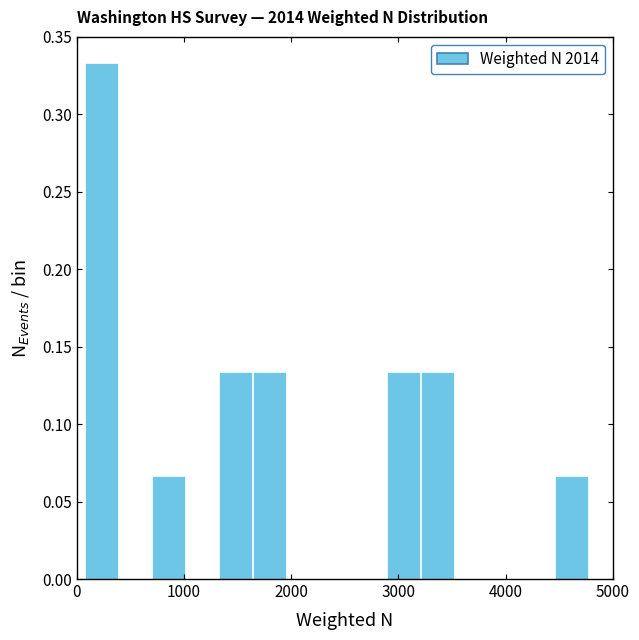

Read against the x-axis, roughly where is the centre of the tallest bar?

200